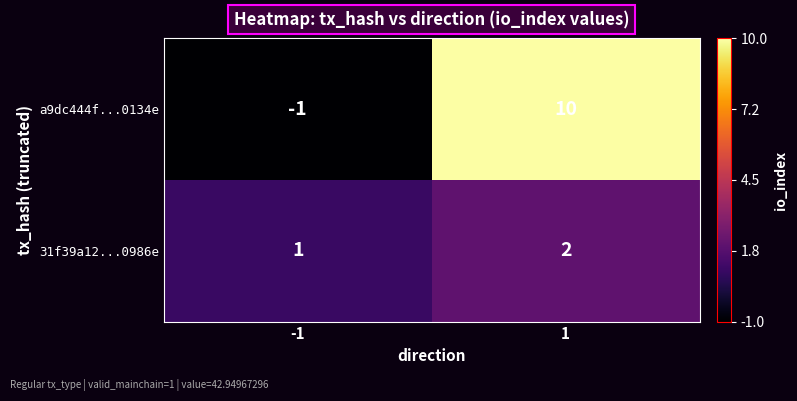

What is the greatest value displayed?

10